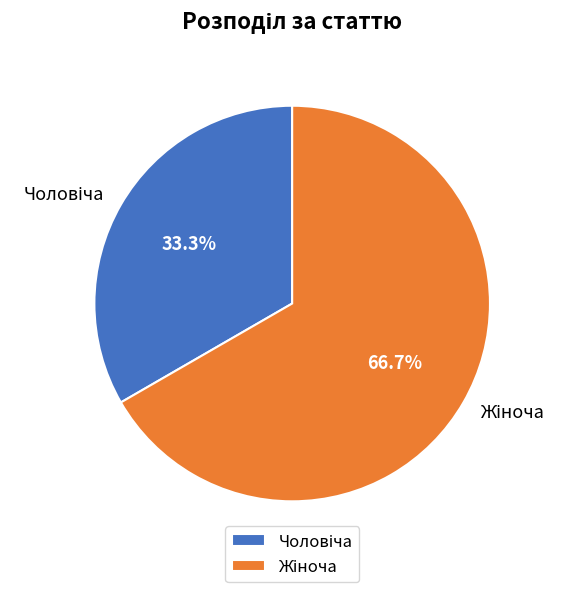

Does any single category account for the majority?

Yes